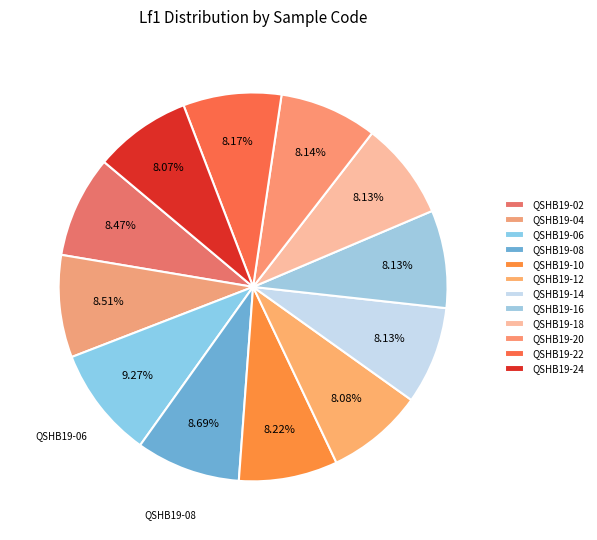

The QSHB19-20 slice represents 16% of the pie. True or false?

False